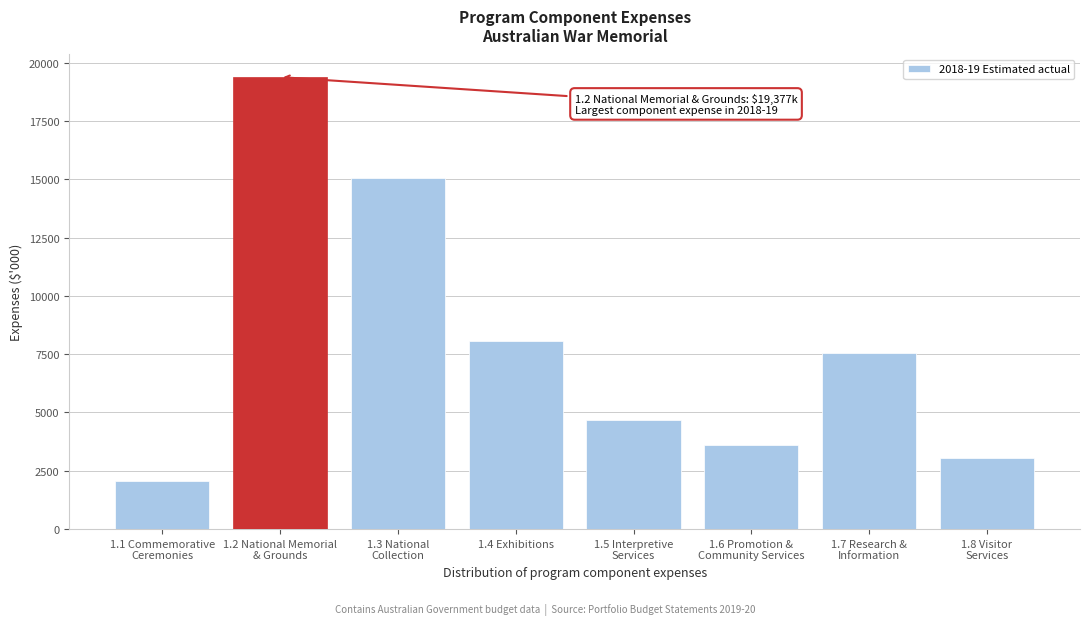

Reading right to left, transcribe all the data shown in this chart.

3043	7558	3590	4692	8058	15046	19377	2046